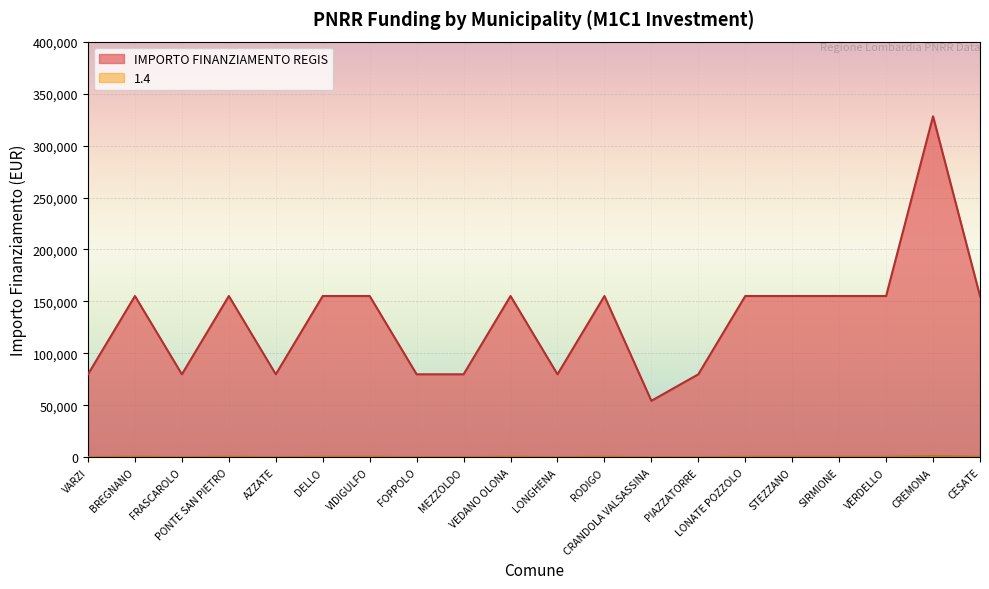

How many lines are shown in the chart?

2